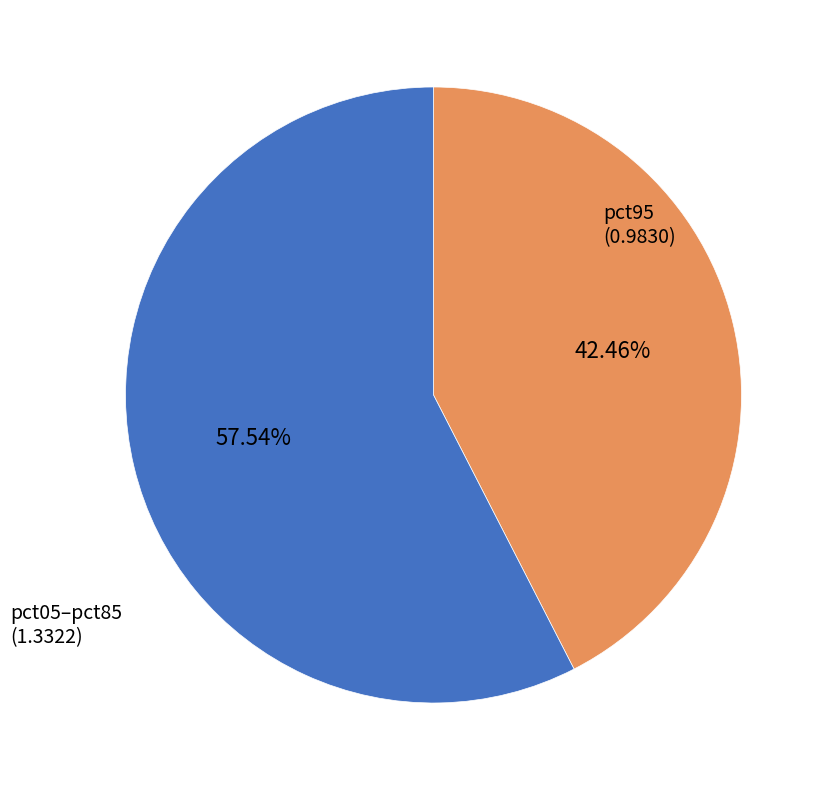

Does any single category account for the majority?

Yes